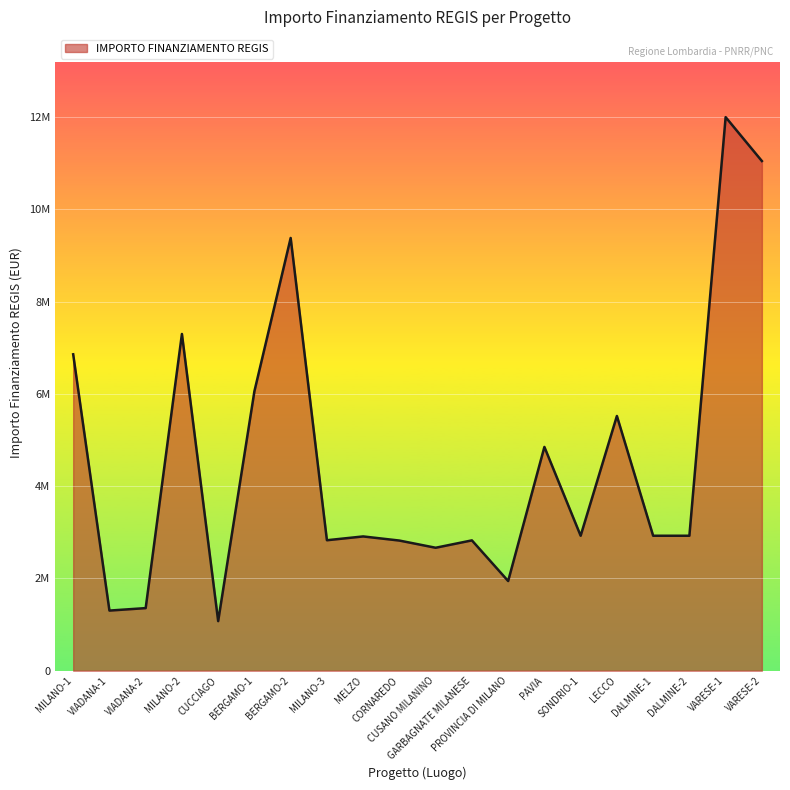

What is the greatest value displayed?

12307340.0